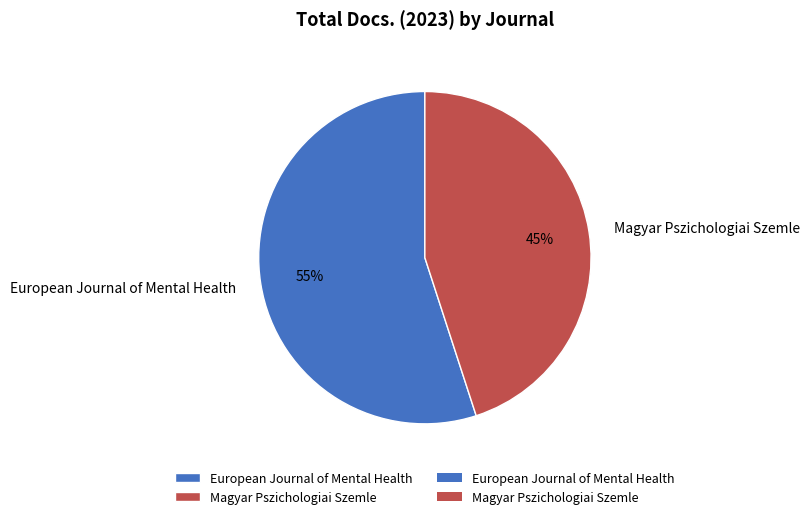

Combined, do Magyar Pszichologiai Szemle and European Journal of Mental Health account for over 50%?

Yes